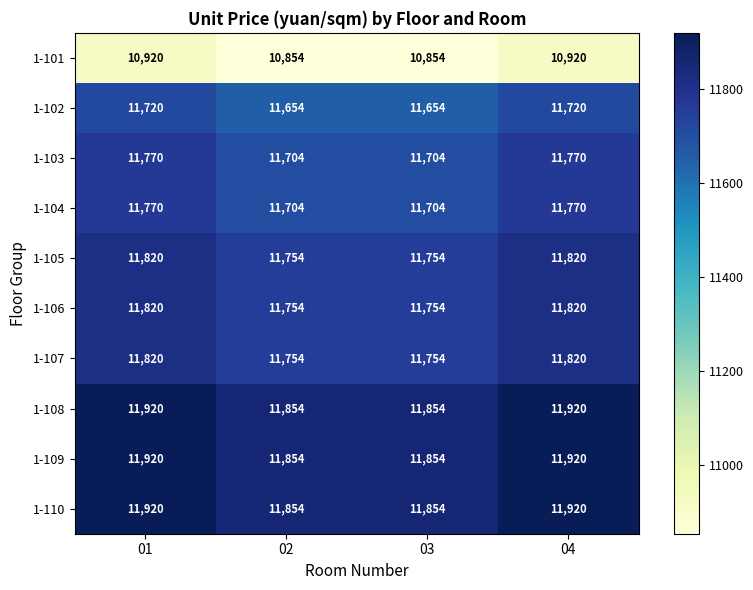

What is the difference between the highest and lowest values at 03?

1000